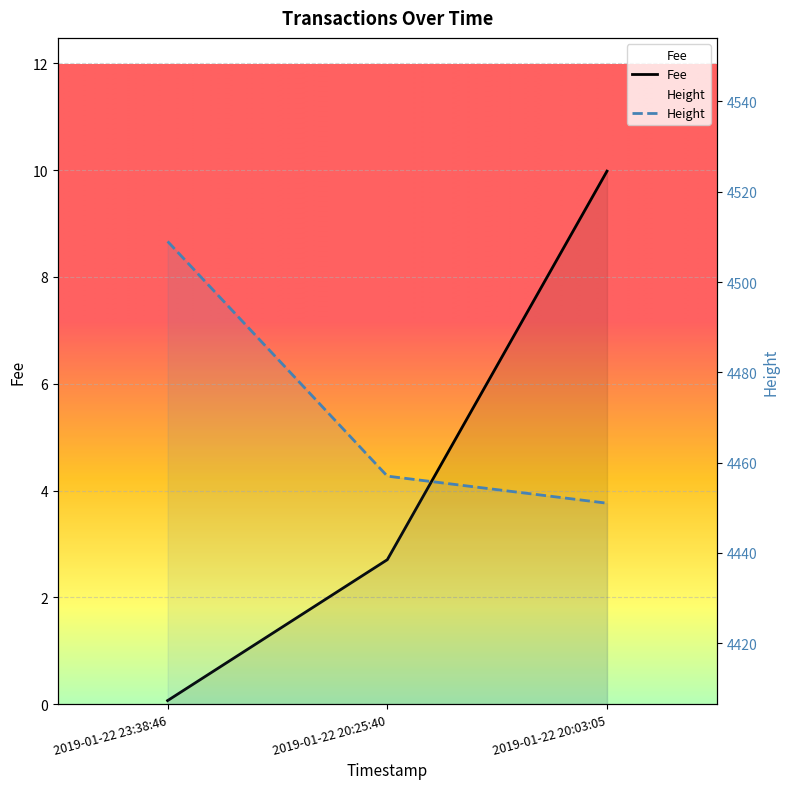

What position from the left is 2019-01-22 20:25:40?

2